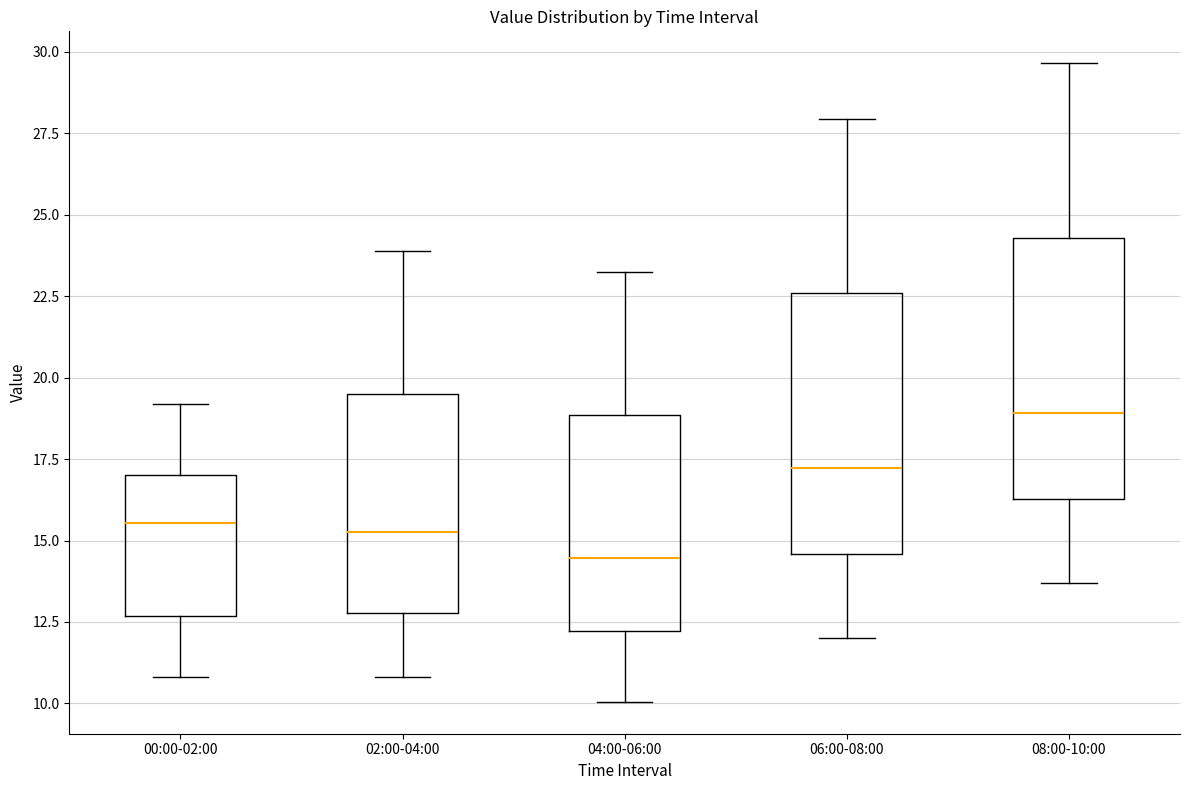

Which box's median line is the lowest?

04:00-06:00